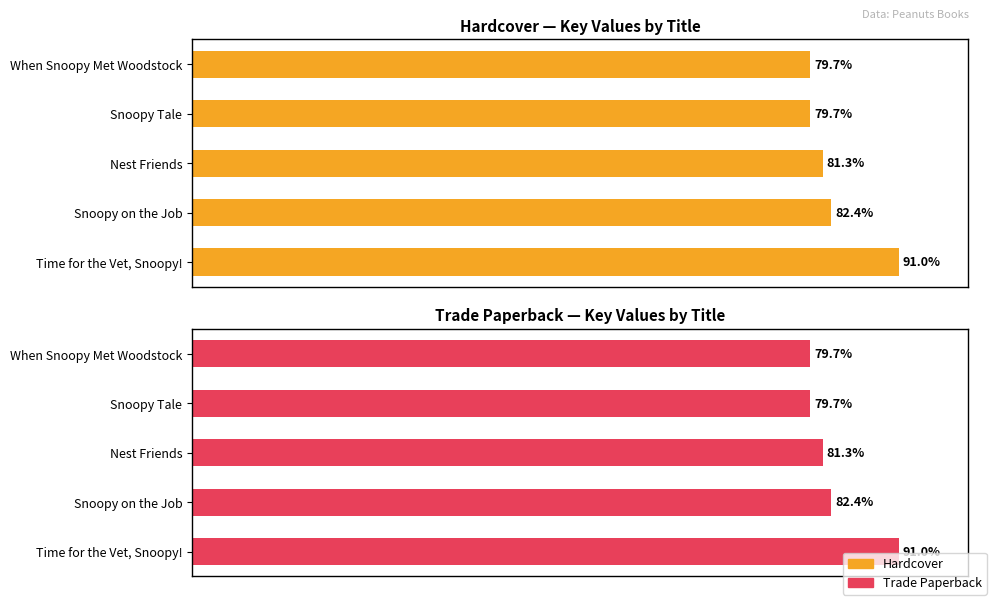

What is the value of the Hardcover bar at the 5th from the left?

79.7